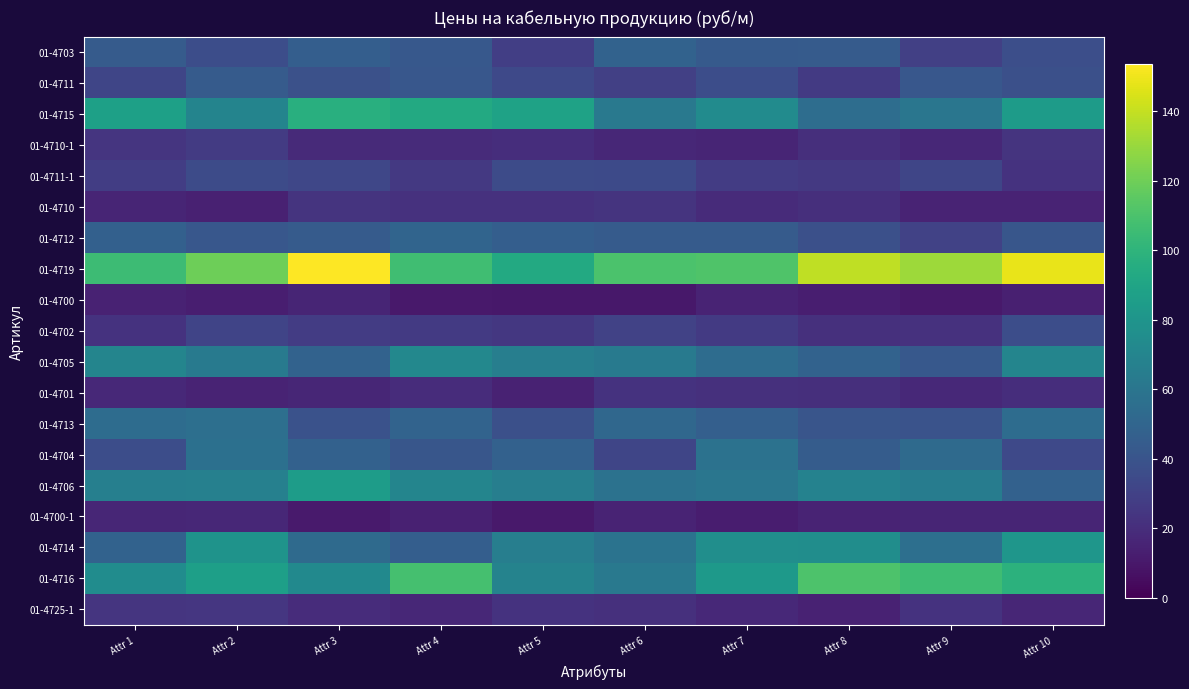

What is the total value across all series at Attr 9?

807.5